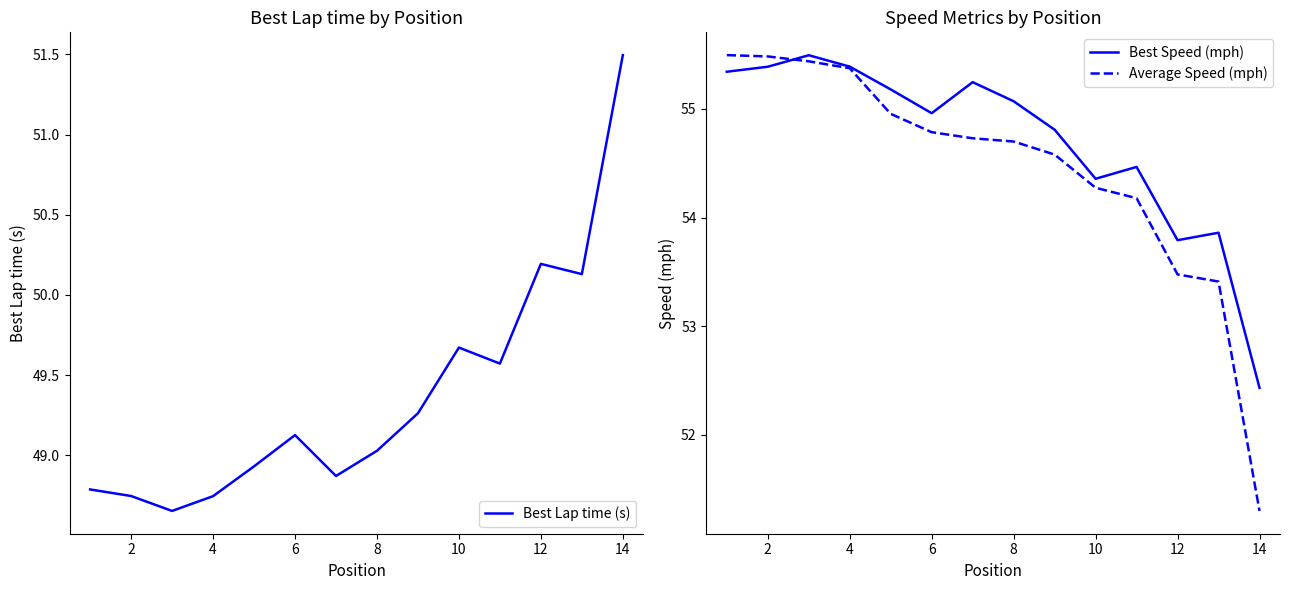

The Best Speed (mph) series shows 55.4 at 2. True or false?

True